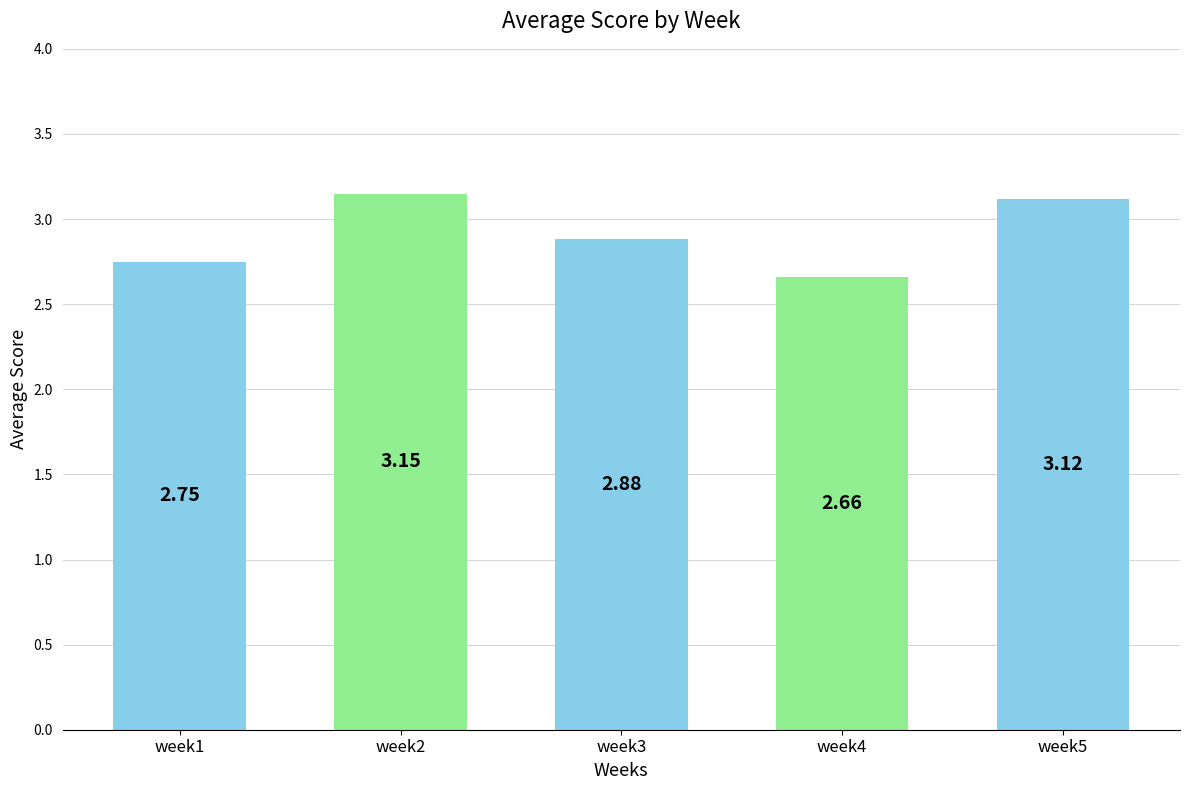

The value at week4 is 4.0. True or false?

False